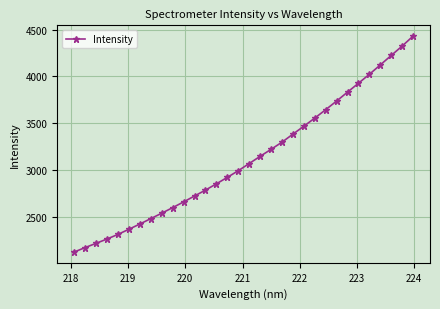

What is the sum of all values?

99784.1